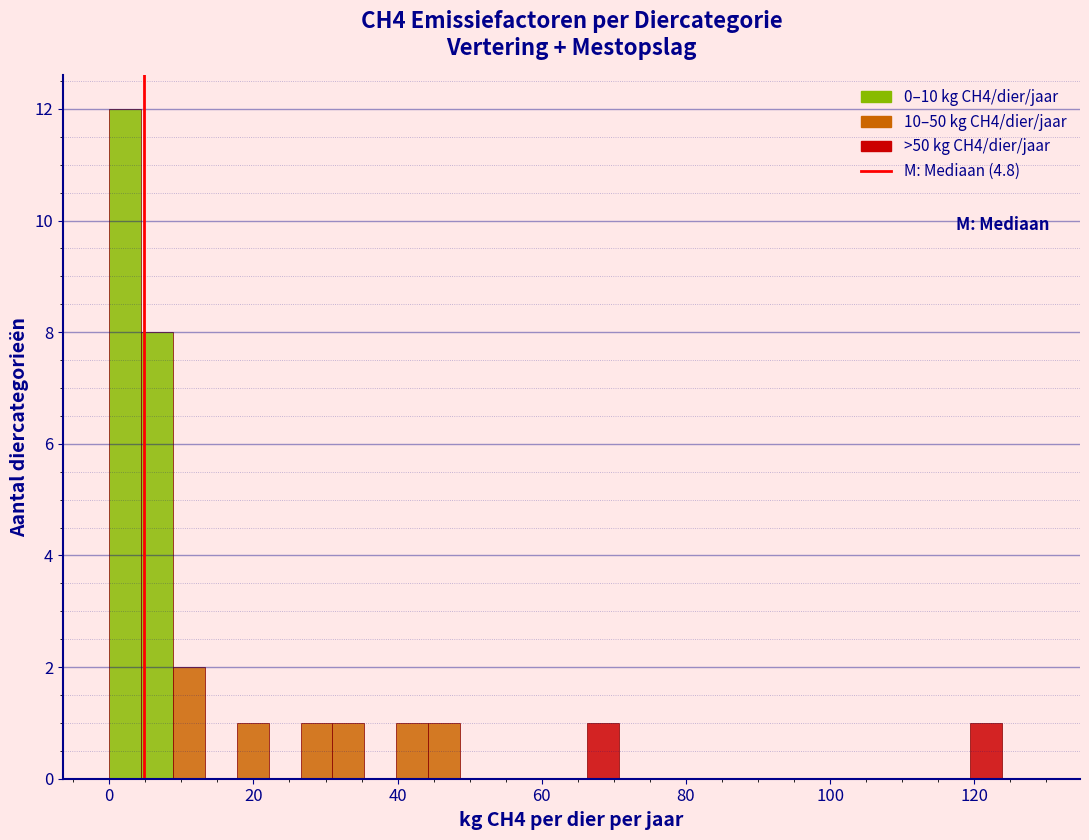

Read against the x-axis, roughly where is the centre of the tallest bar?

2